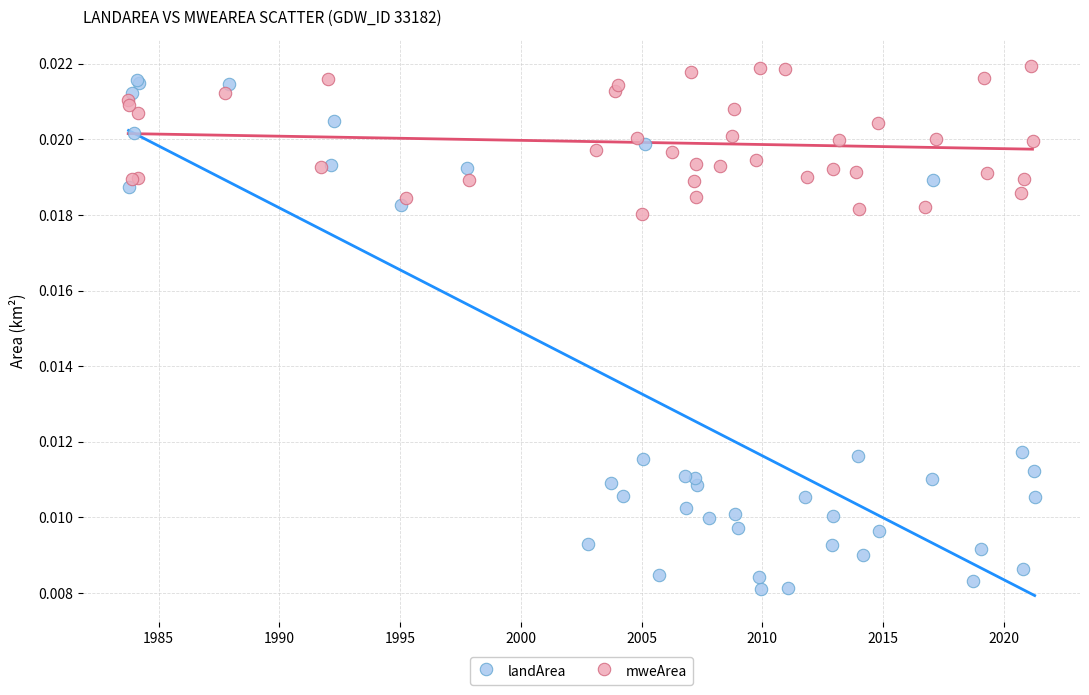

Which series has the largest Y range (max minus min)?

landArea